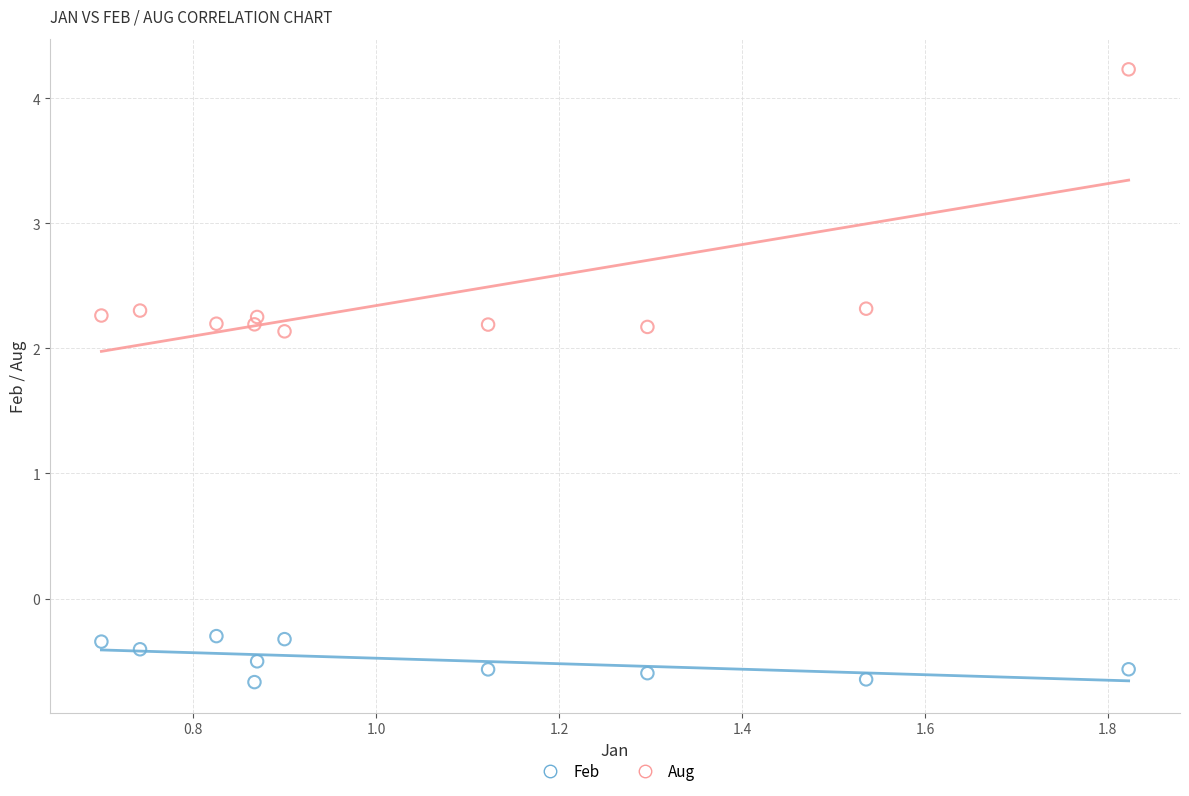

Which series has the widest spread of Y values?

Aug